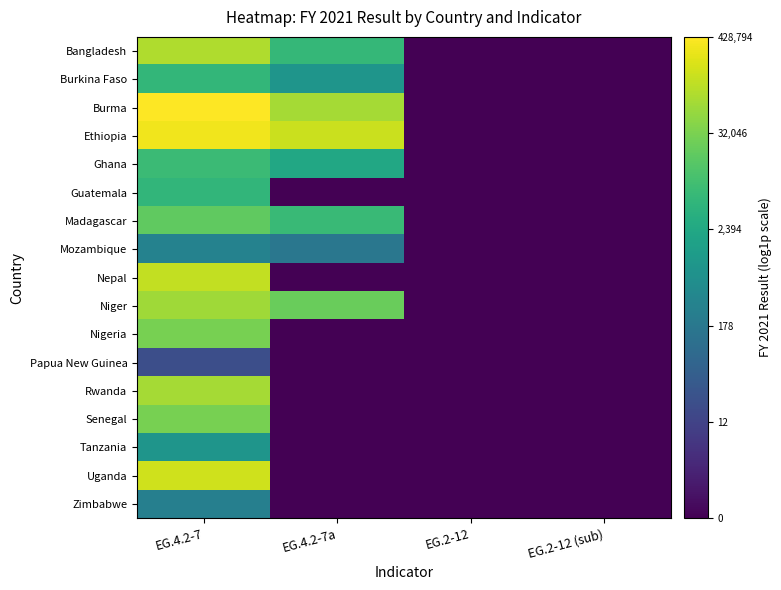

At which category does the chart reach its peak across all series?

EG.4.2-7